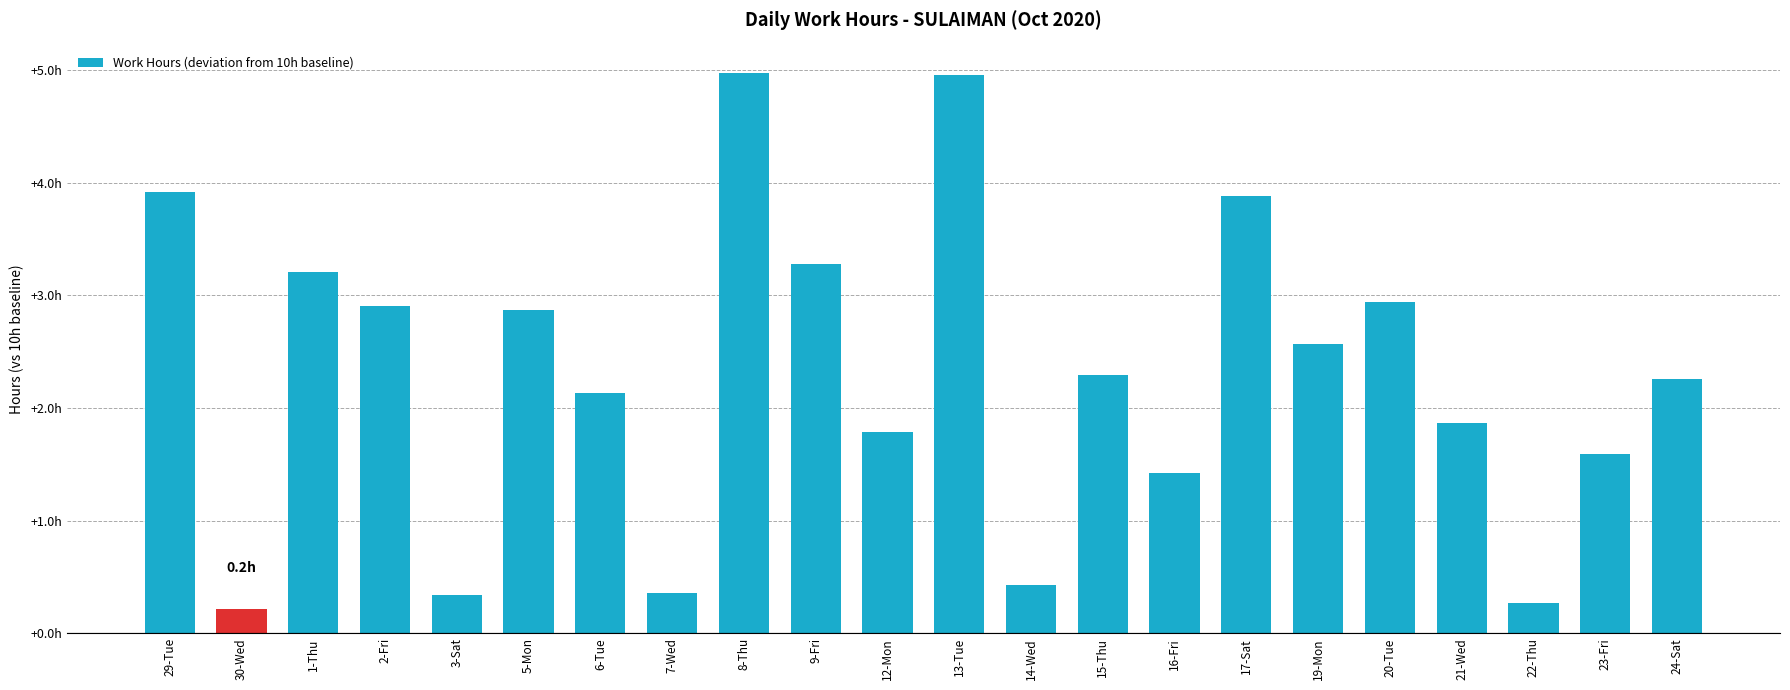

What is the difference between the values at 12-Mon and 5-Mon?

1.1